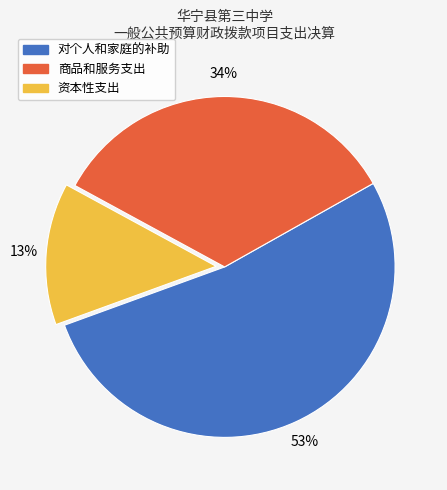

Which category has the smallest portion of the pie?

资本性支出